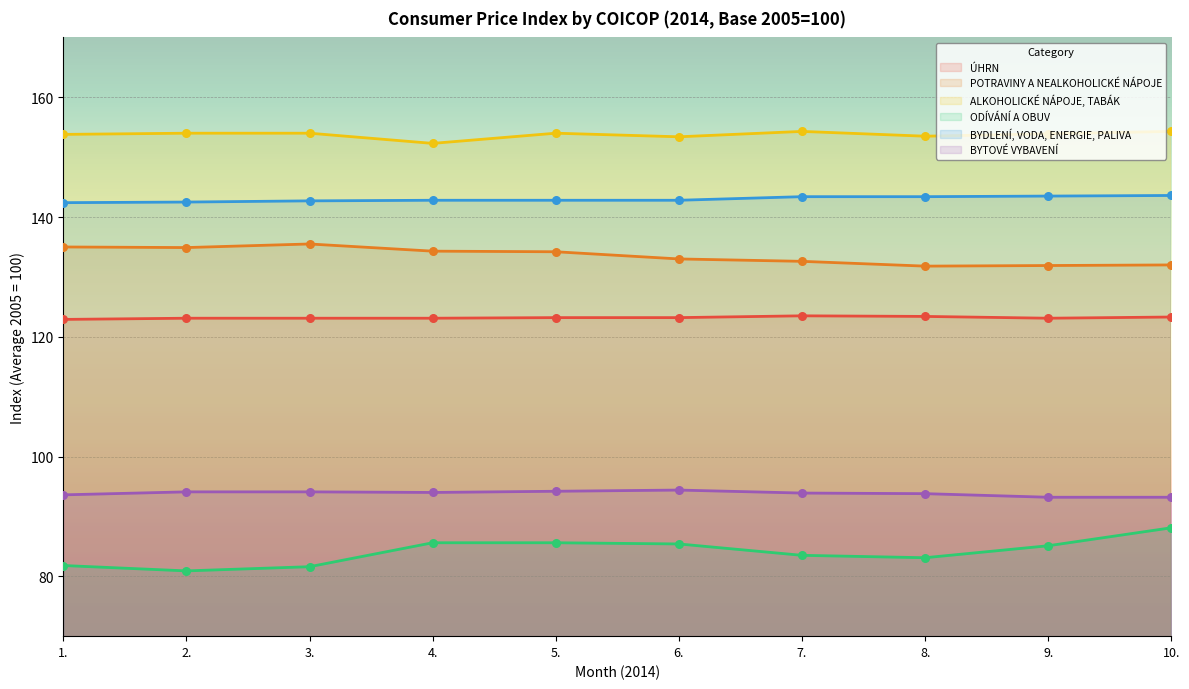

Which series has the largest total across all categories?

ALKOHOLICKÉ NÁPOJE, TABÁK